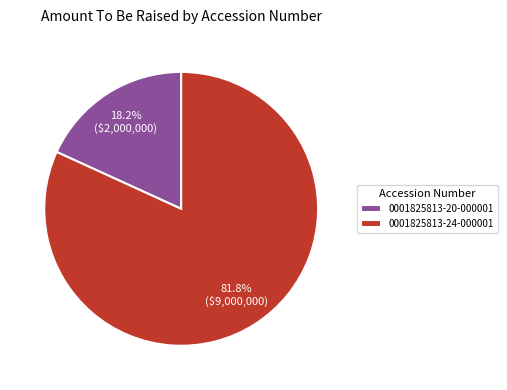

To the nearest percent, what is the combined percentage of 0001825813-20-000001 and 0001825813-24-000001?

100%